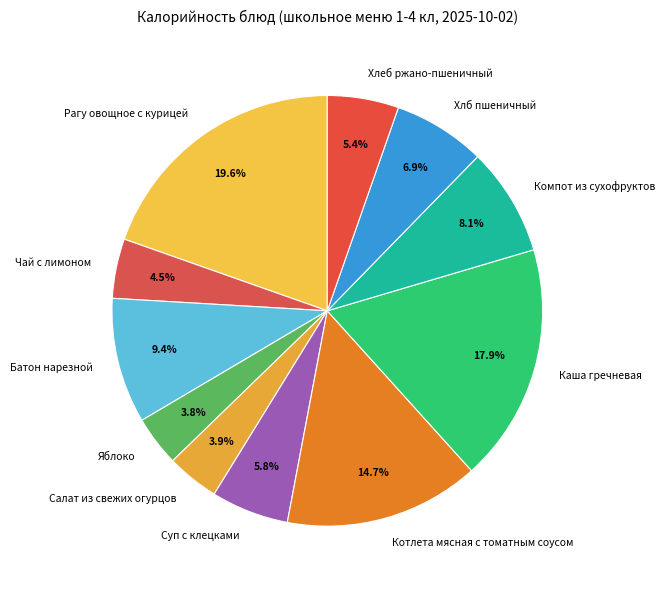

To the nearest percent, what percentage of the pie is Компот из сухофруктов?

8%